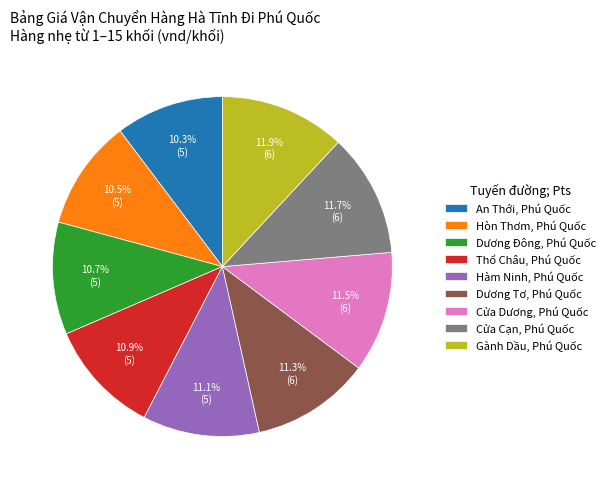

Does any single category account for the majority?

No